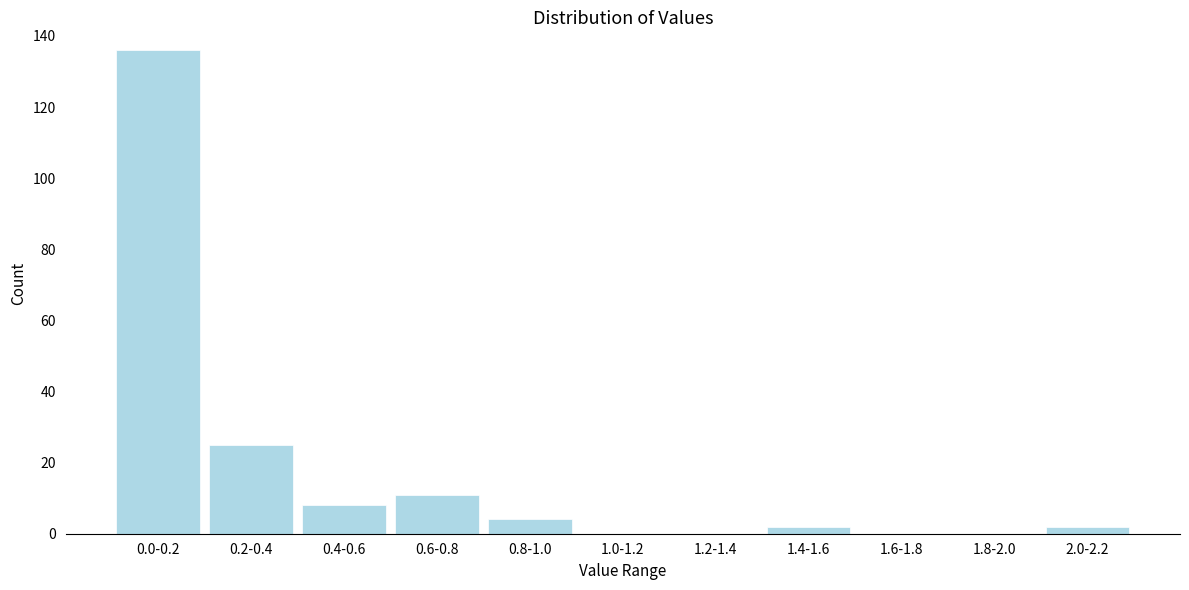

Reading left to right, list all the values displayed in this chart.

0.0-0.2=136	0.2-0.4=25	0.4-0.6=8	0.6-0.8=11	0.8-1.0=4	1.0-1.2=0	1.2-1.4=0	1.4-1.6=2	1.6-1.8=0	1.8-2.0=0	2.0-2.2=2